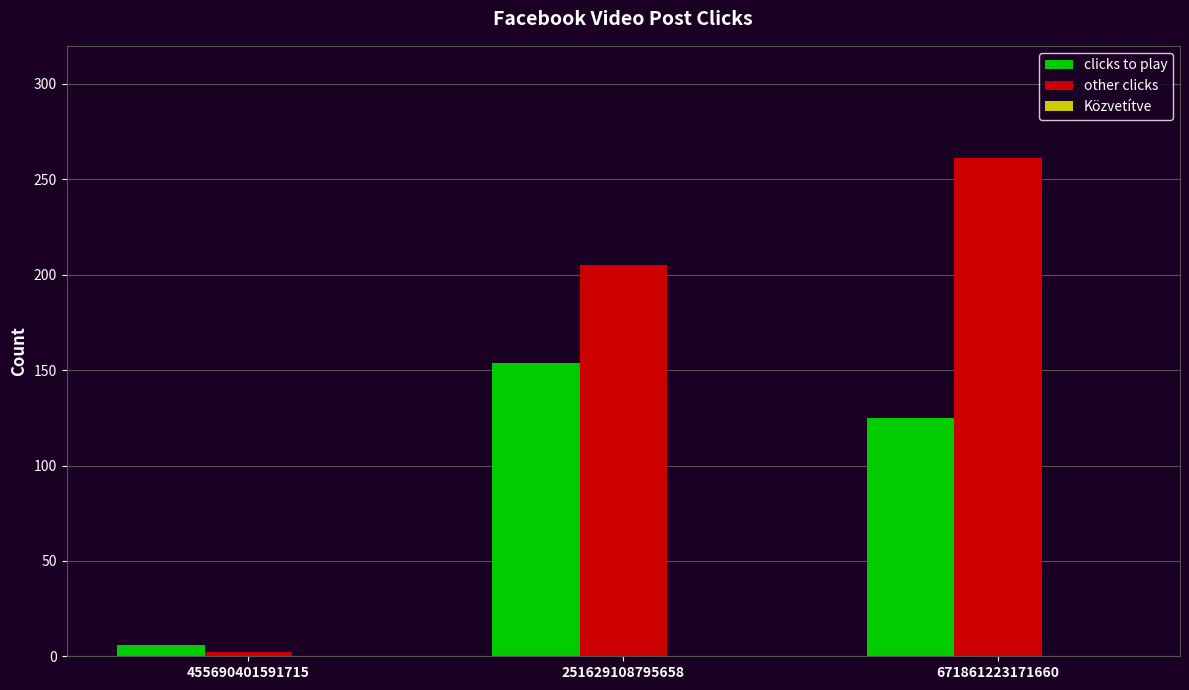

Where is clicks to play nearest to the value 80?

671861223171660